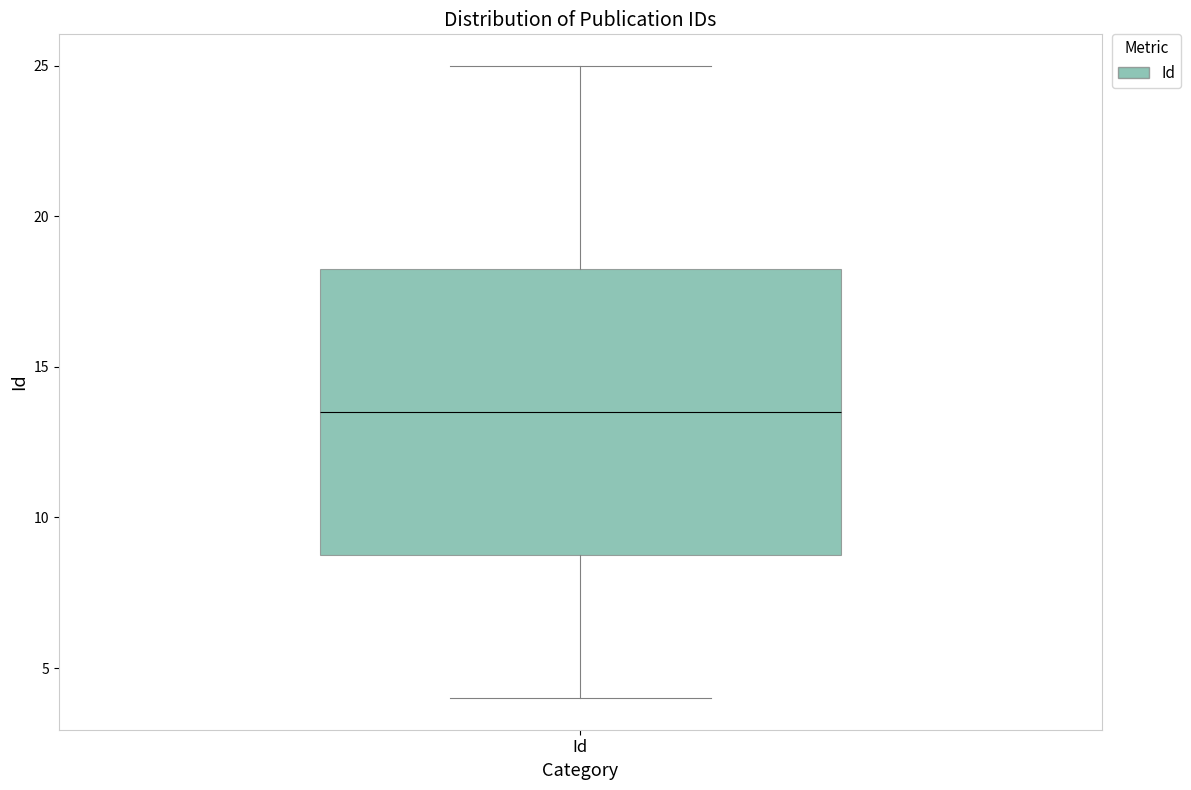

Transcribe this box plot: give where the median line is, the range the box spans, and where the two whiskers end, as read against the y-axis. The values are not printed on the chart, so give them approximately, as read against the axis.

median 13.5, box 9.0 to 18.5, whiskers 4.0 to 25.0